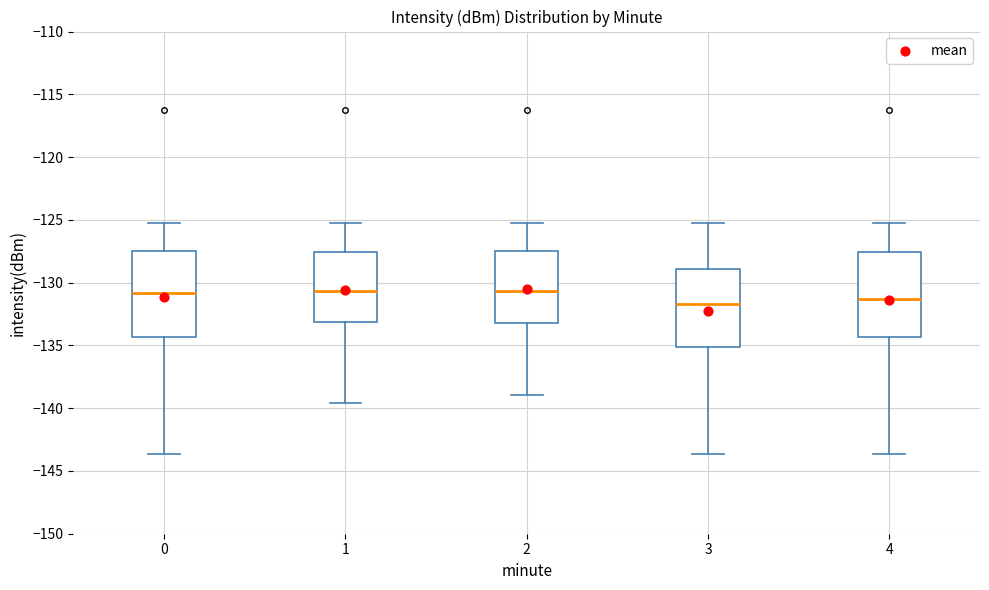

Reading left to right, read every box against the y-axis: the position of its median line, the range the box covers, and the ends of its whiskers. The values are not printed on the chart, so give them approximately, as read against the axis.

0: median -131.0, box -134.5 to -127.5, whiskers -143.5 to -125.5
1: median -130.5, box -133.0 to -127.5, whiskers -139.5 to -125.5
2: median -130.5, box -133.0 to -127.5, whiskers -139.0 to -125.5
3: median -131.5, box -135.0 to -129.0, whiskers -143.5 to -125.5
4: median -131.5, box -134.5 to -127.5, whiskers -143.5 to -125.5